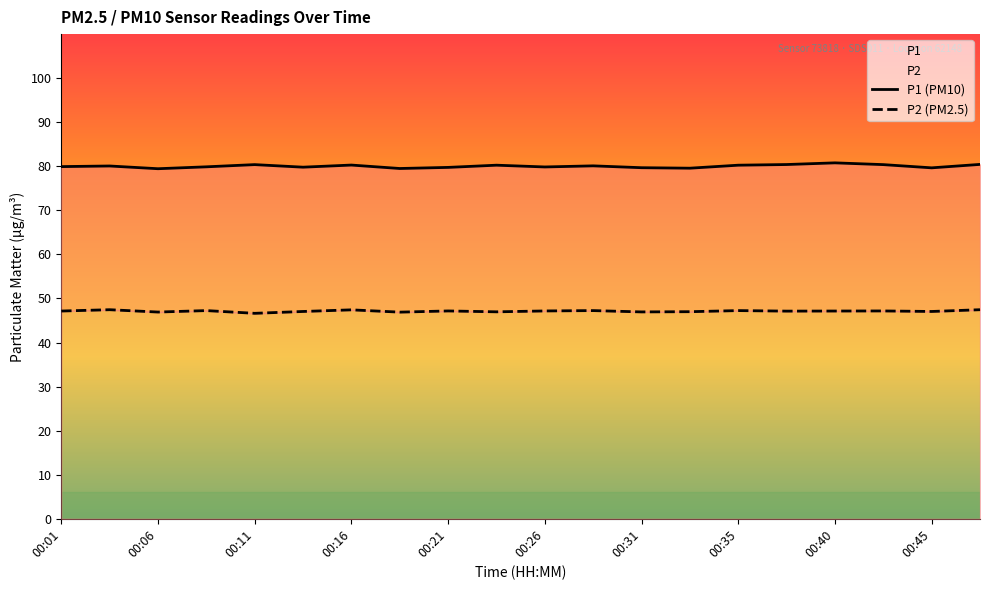

What is the highest value of the P2 series?

47.5